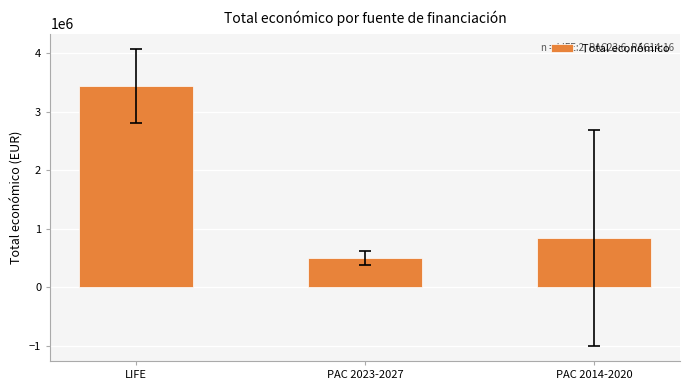

True or false: the data shows 297385.5 at PAC 2023-2027.

False